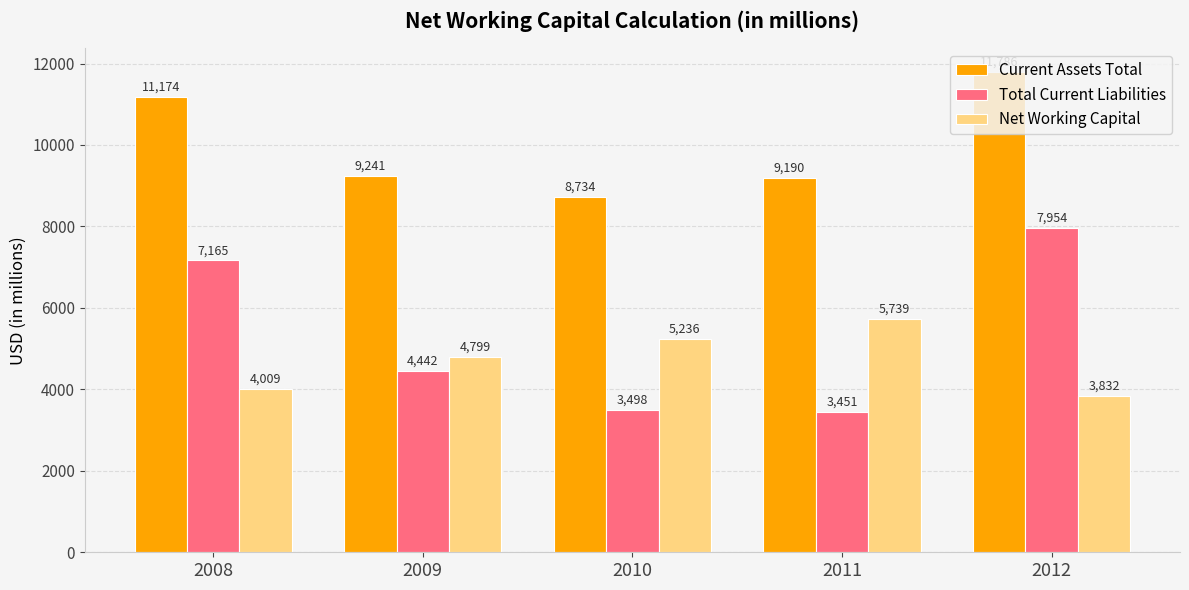

Is the value of Current Assets Total at 2008 greater than the value of Total Current Liabilities at 2010?

Yes